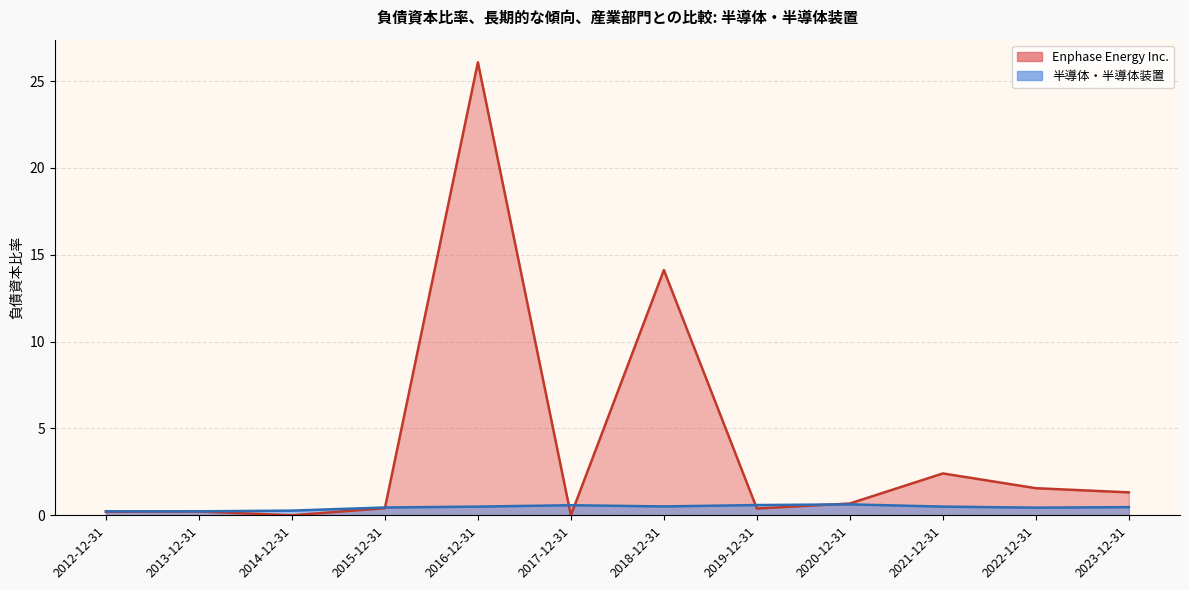

What is the difference between the maximum and minimum values in the 半導体・半導体装置 series?

0.4